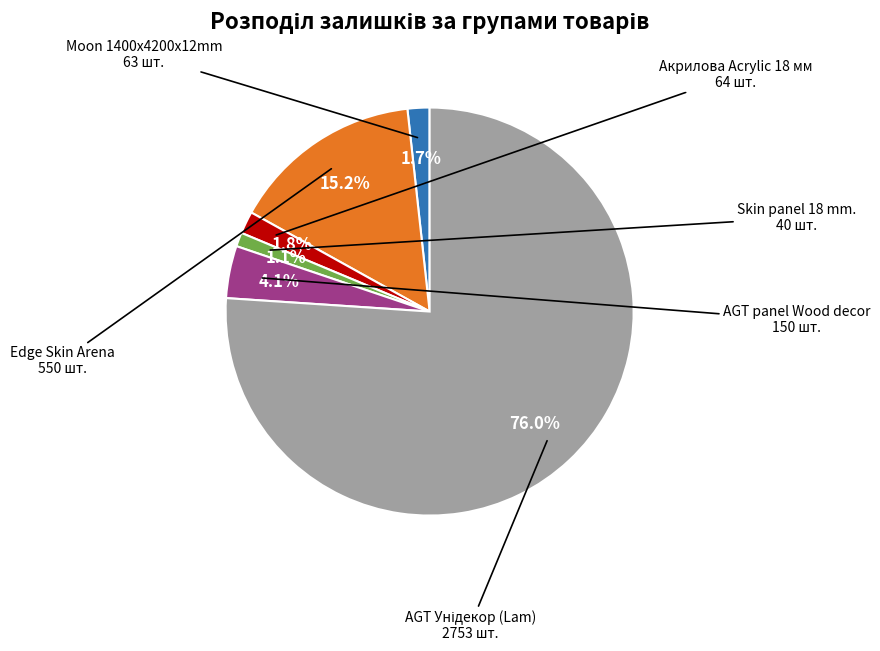

Is there any slice that represents more than half of the pie?

Yes